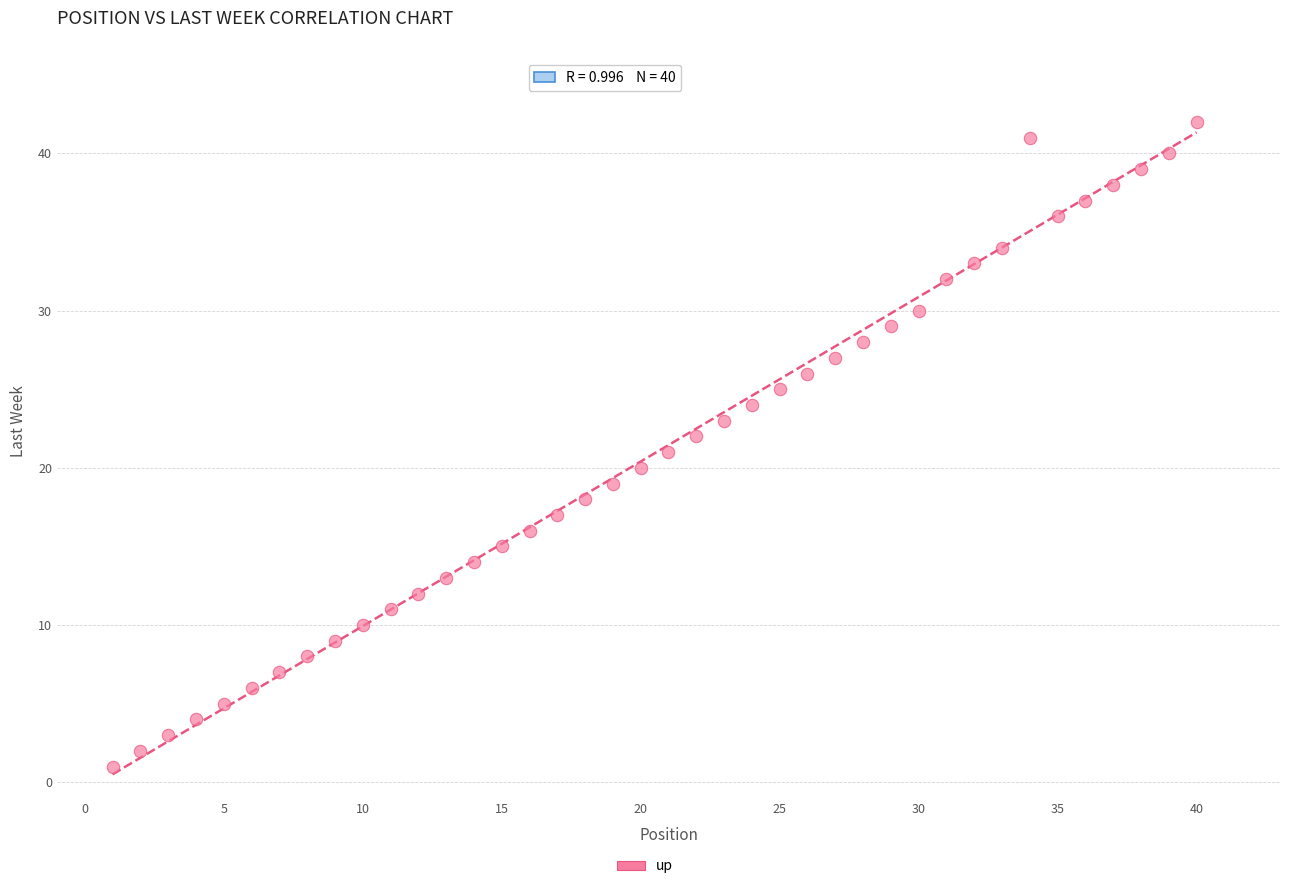

What is the range of X values (max minus min)?

39